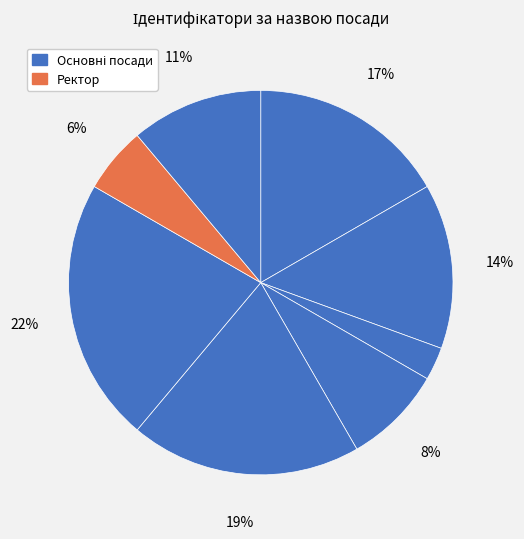

How many slices are in this pie chart?

8